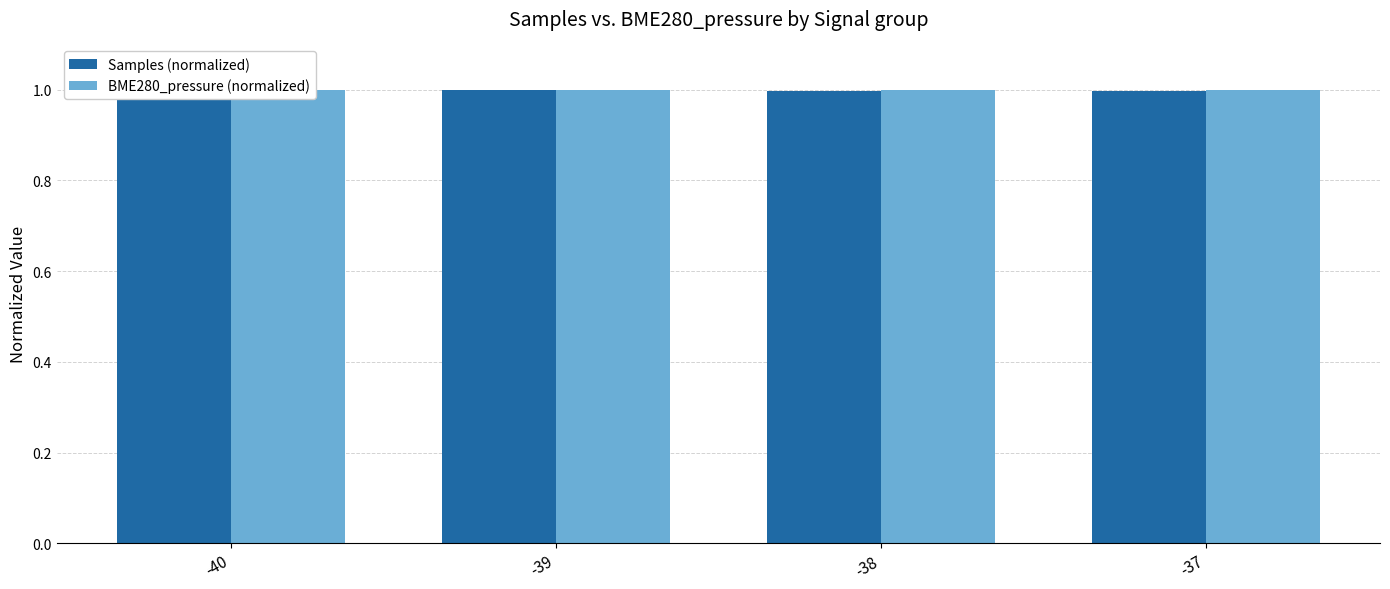

Rank the categories by Samples (normalized) value from highest to lowest.

-40, -39, -38, -37